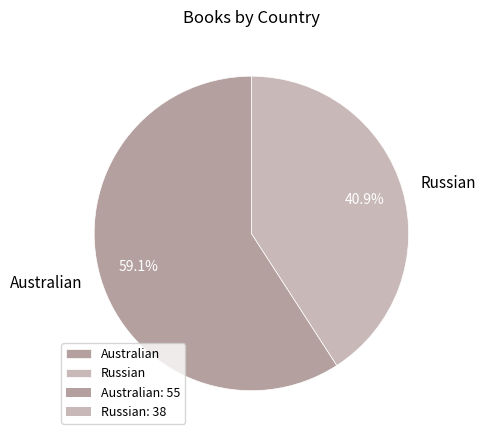

To the nearest percent, what is the combined percentage of Australian and Russian?

100%